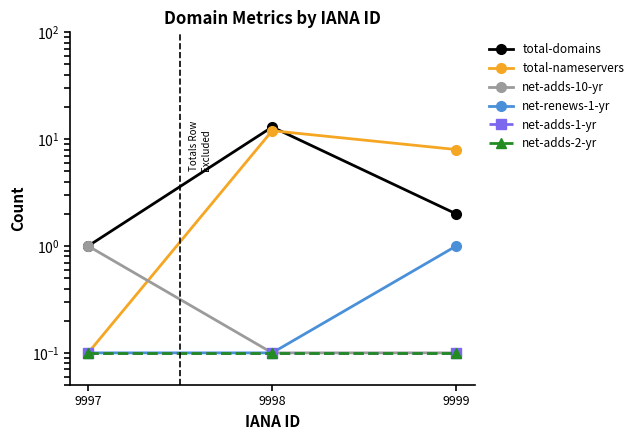

Reading left to right, transcribe all the data shown in this chart.

total-domains: 1.0	13.0	2.0
total-nameservers: 0.1	12.0	8.0
net-adds-10-yr: 1.0	0.1	0.1
net-renews-1-yr: 0.1	0.1	1.0
net-adds-1-yr: 0.1	0.1	0.1
net-adds-2-yr: 0.1	0.1	0.1